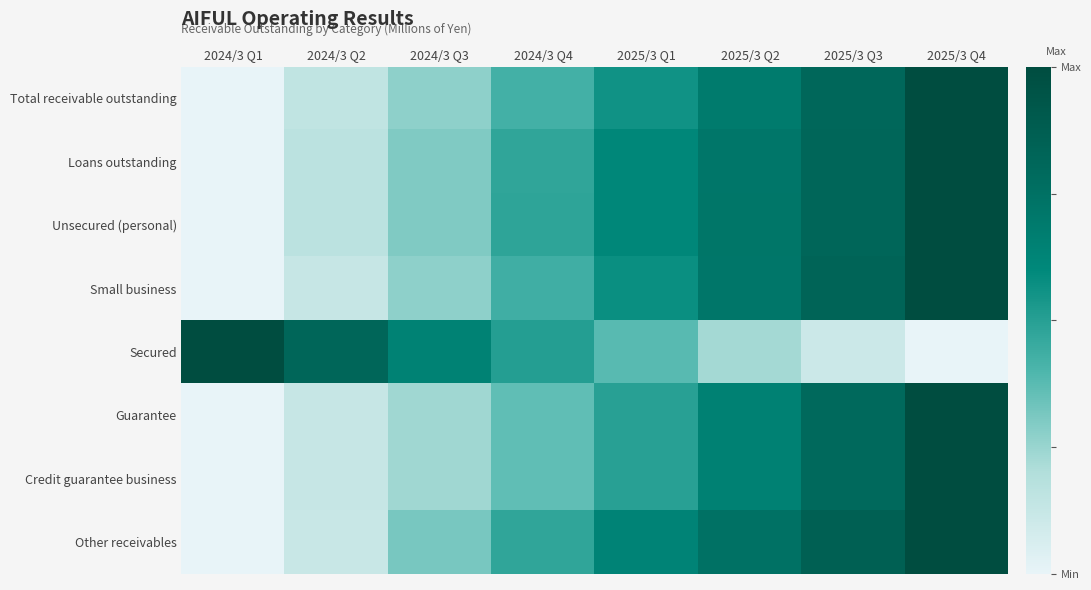

At which category does the chart reach its peak across all series?

2025/3 Q4